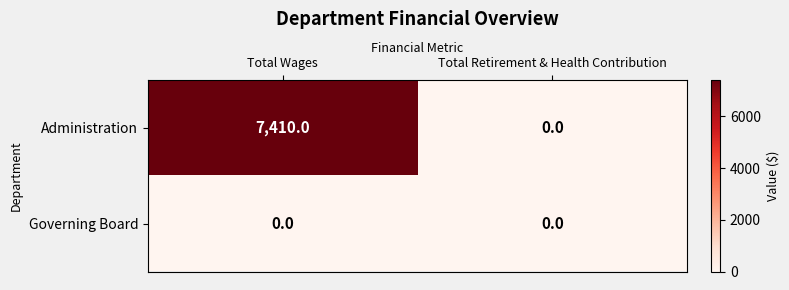

Reading left to right, what are all the values shown in this chart?

Administration: Total Wages=7410	Total Retirement & Health Contribution=0
Governing Board: Total Wages=0	Total Retirement & Health Contribution=0